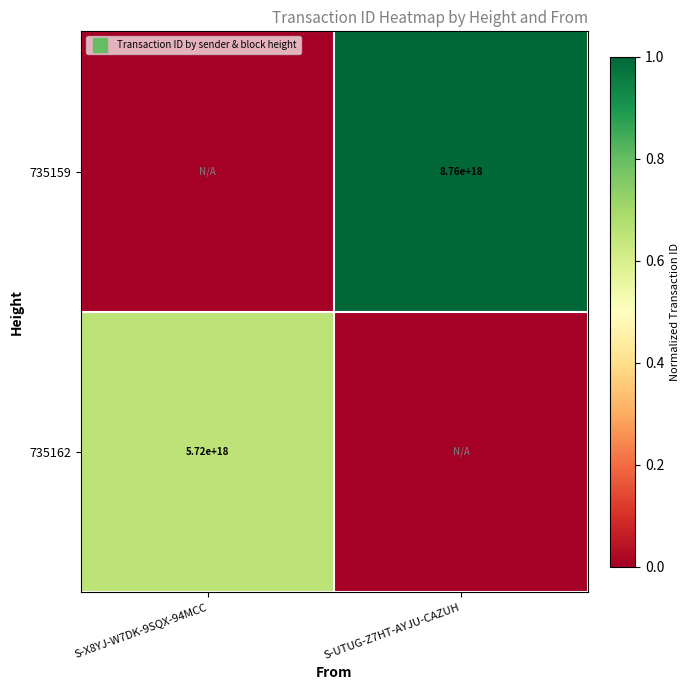

Count the number of data series in this chart.

2